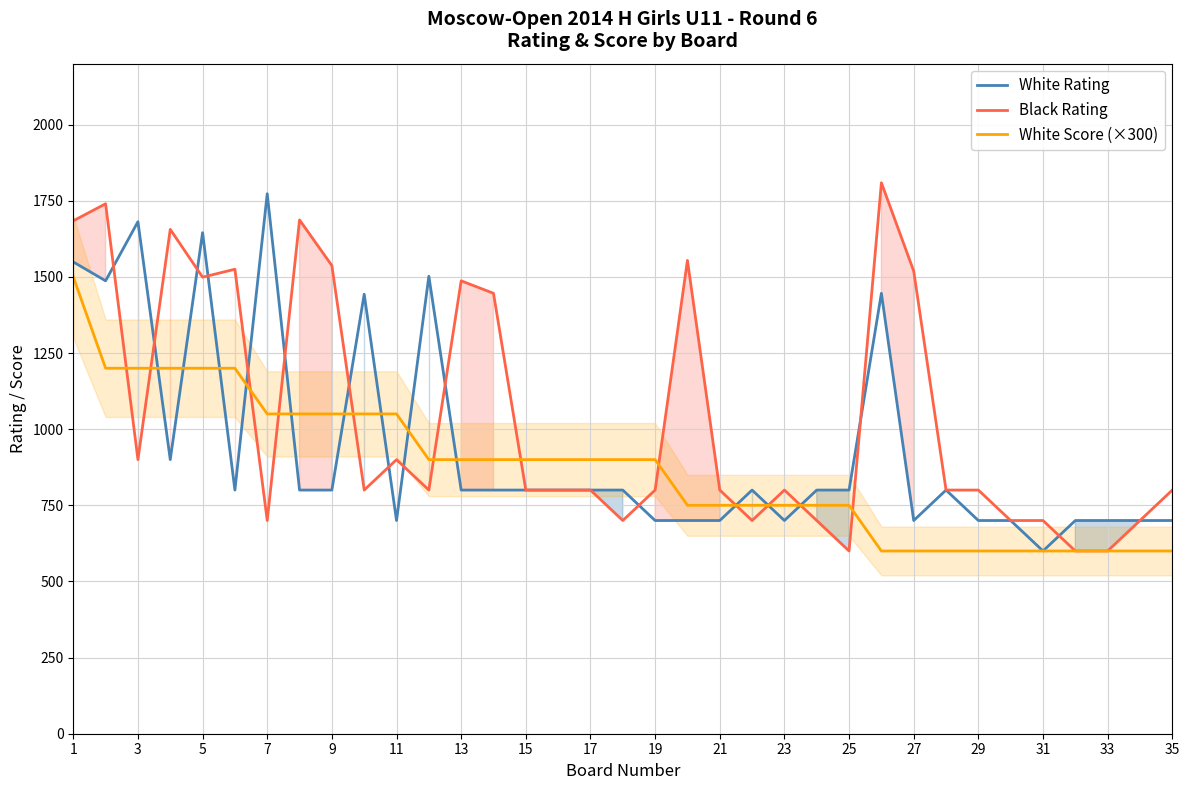

Is it true that White Score (×300) equals 229 at 35?

False